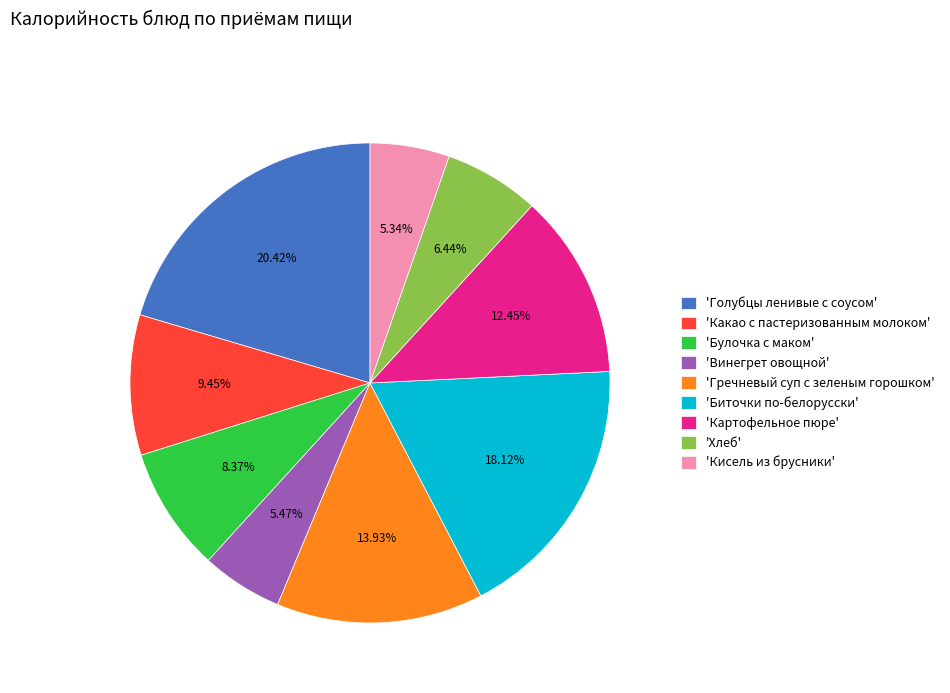

Approximately how many times larger is the value at 'Биточки по-белорусски' compared to 'Булочка с маком'?

2.2